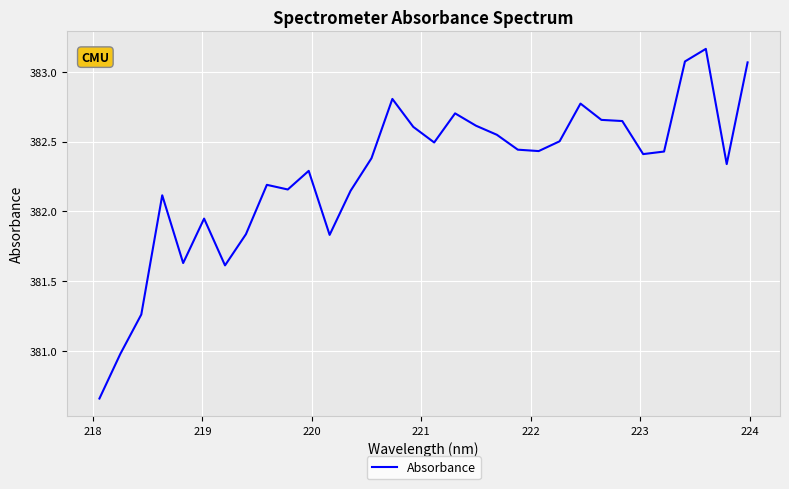

What is the difference between the maximum and minimum values?

2.5